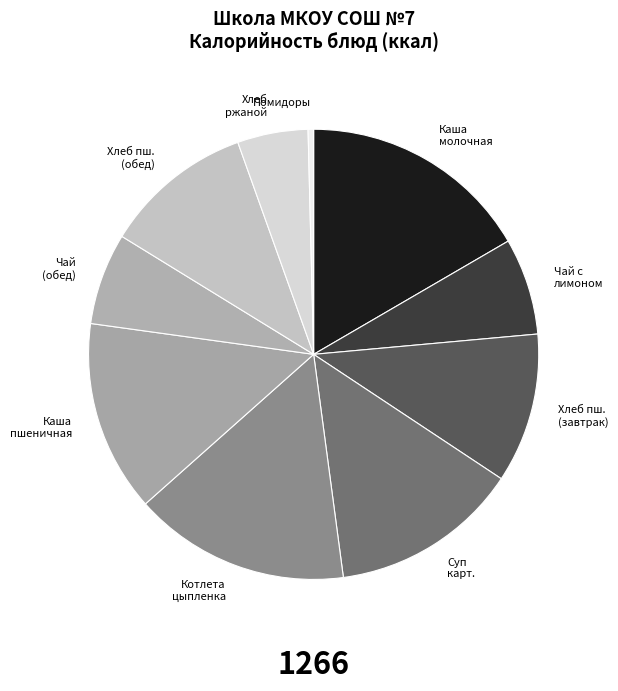

Which slice is the smallest?

Помидоры